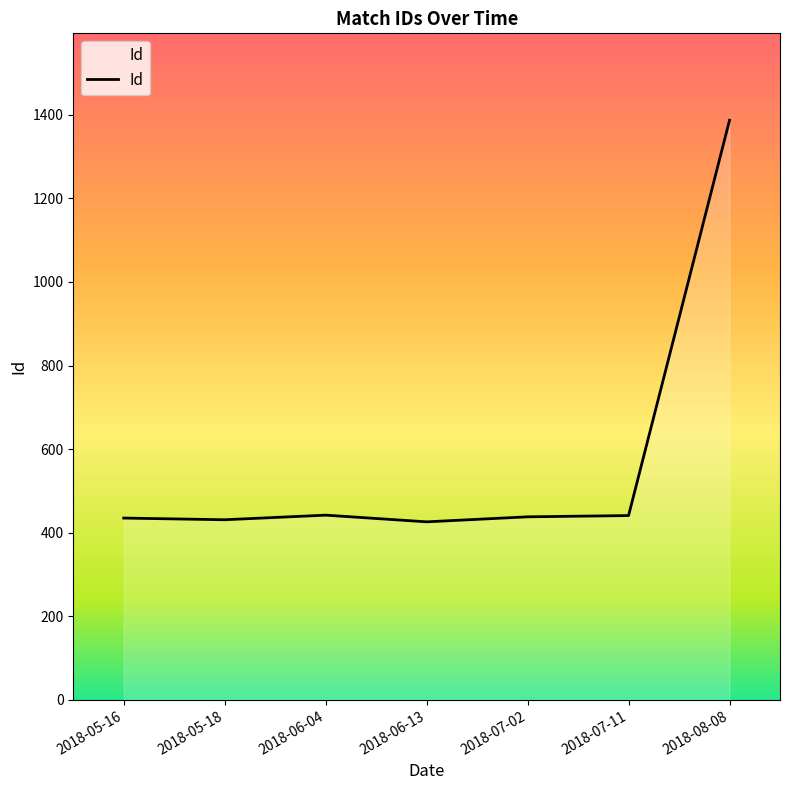

Between 2018-05-16 and 2018-08-08, which is larger?

2018-08-08